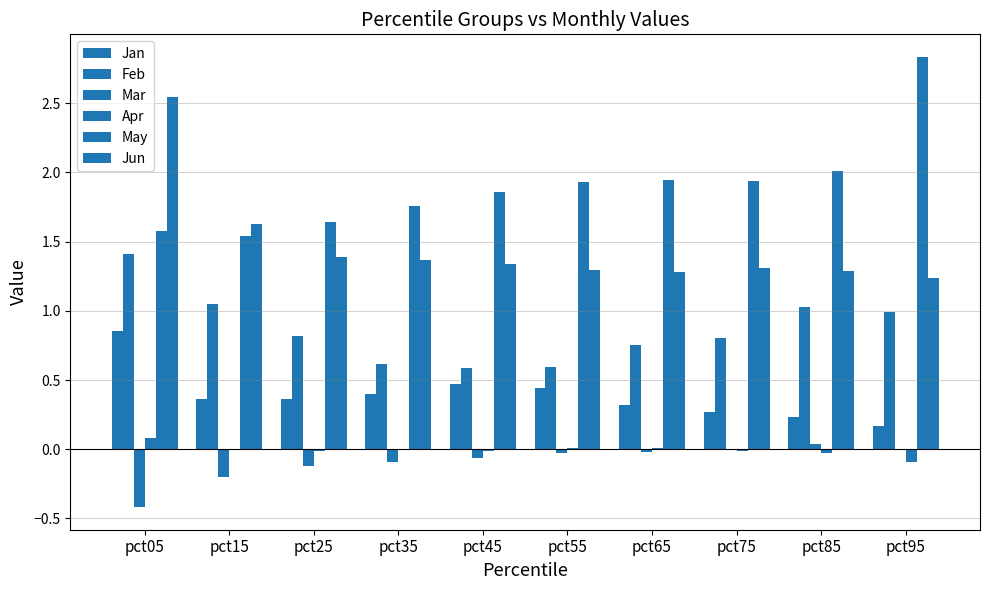

At pct05, list the series in order from largest to smallest.

Jun, May, Feb, Jan, Apr, Mar